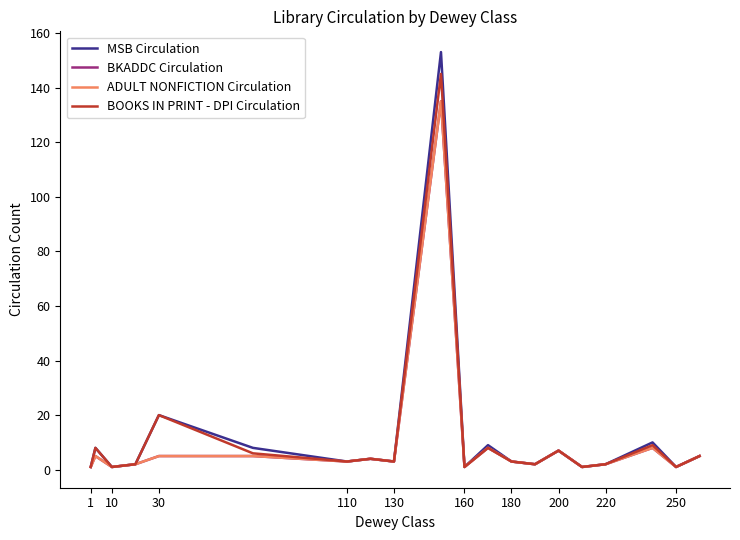

True or false: MSB Circulation and ADULT NONFICTION Circulation intersect in this chart.

False